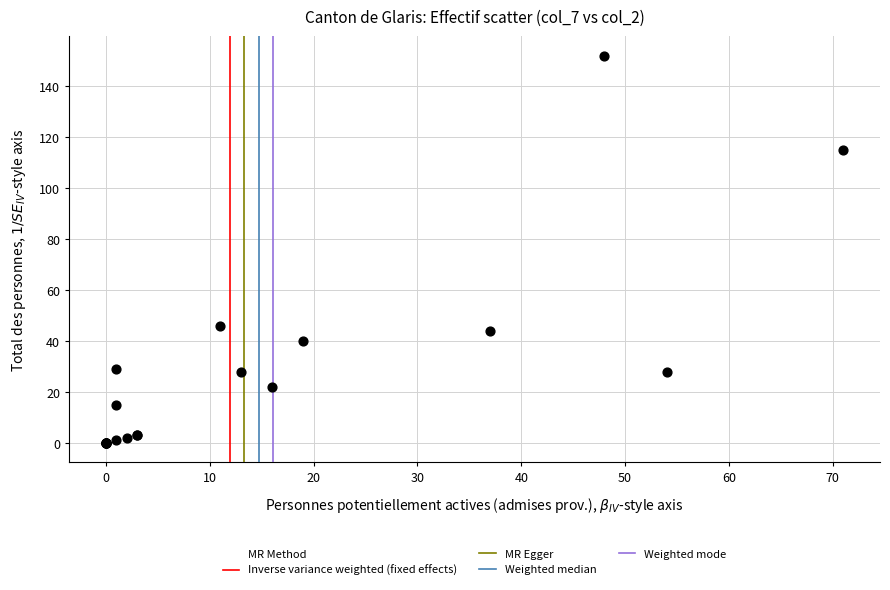

What Y value in the scatter plot is closest to 76?

46